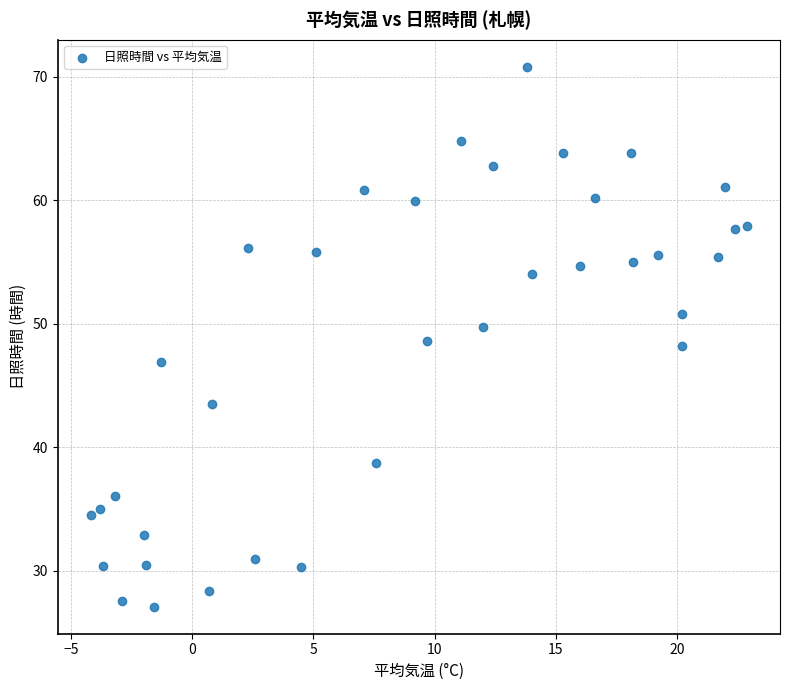

What is the range of X values (max minus min)?

27.1